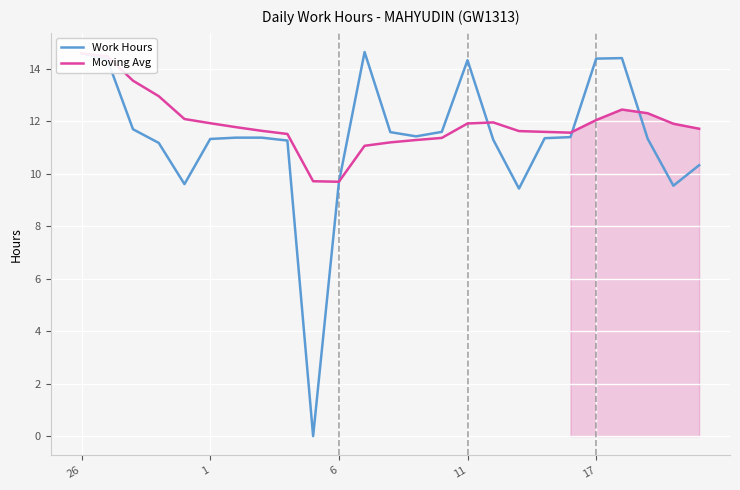

The Work Hours series shows 15.0 at 6. True or false?

False